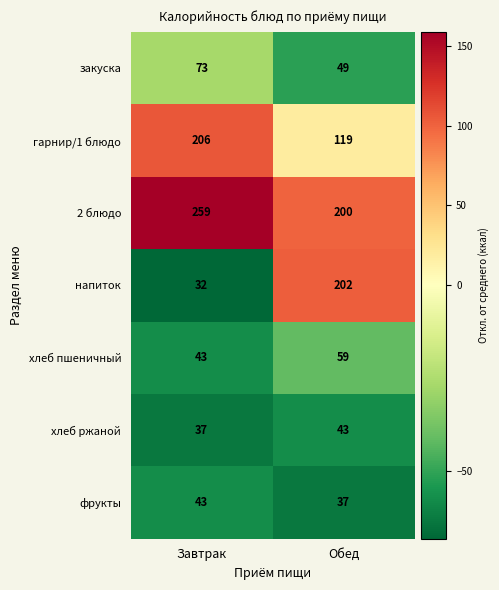

What is the minimum value for закуска?

49